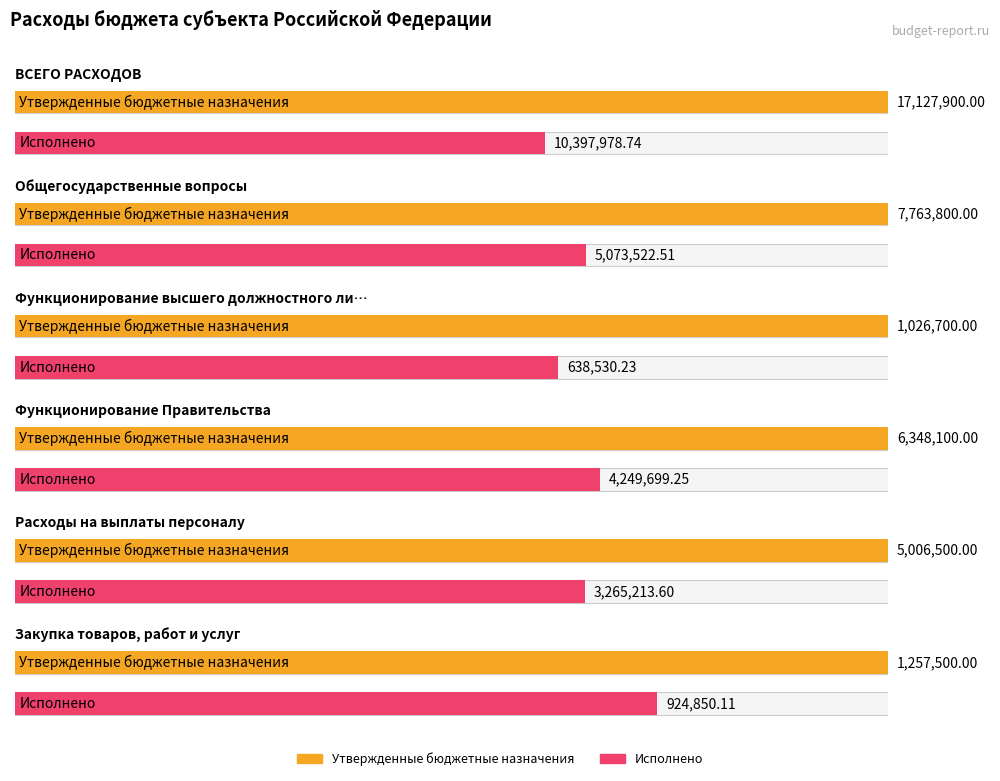

What is the average value of the Утвержденные бюджетные назначения series?

6421750.0